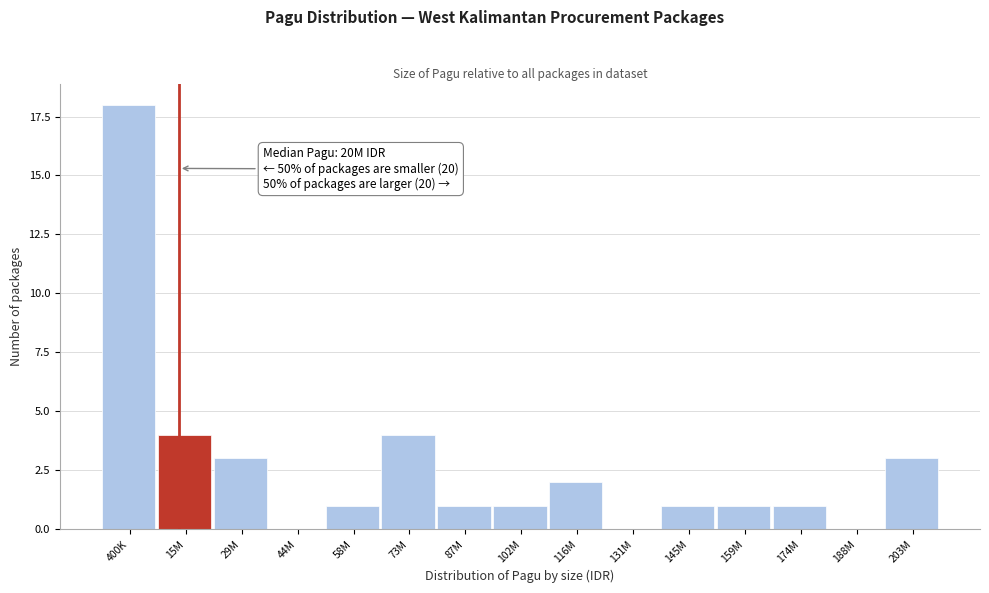

Reading left to right, list all the values displayed in this chart.

400K=18	15M=4	29M=3	44M=0	58M=1	73M=4	87M=1	102M=1	116M=2	131M=0	145M=1	159M=1	174M=1	188M=0	203M=3